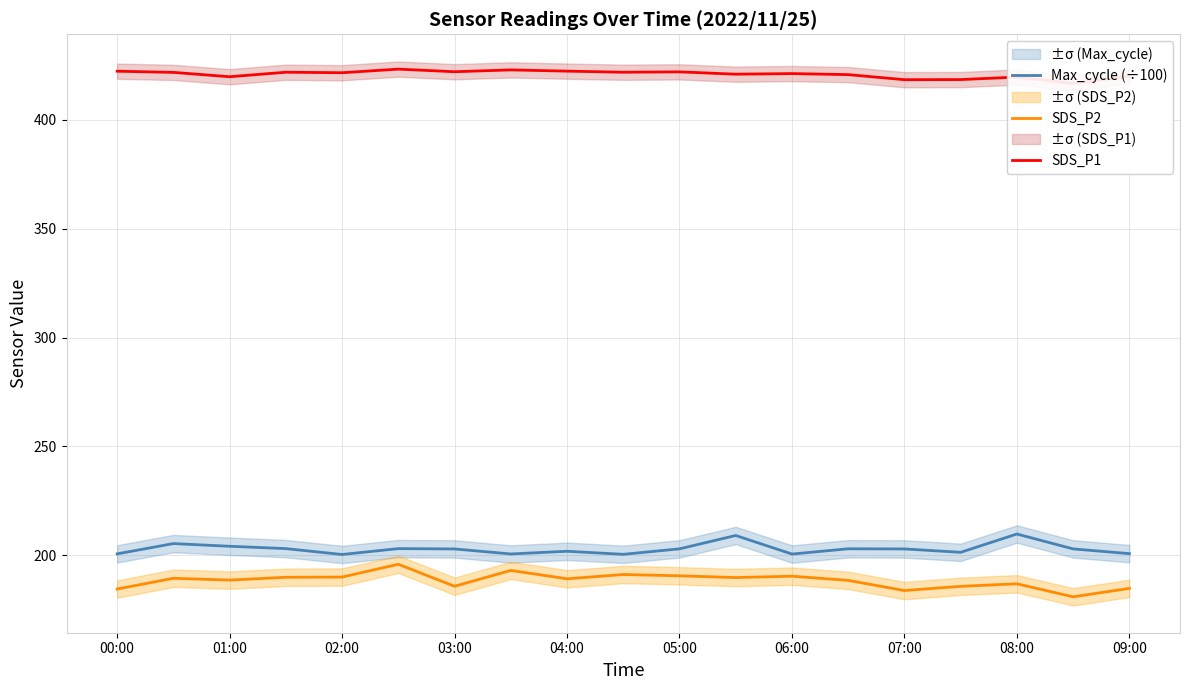

True or false: Max_cycle (÷100) and SDS_P2 cross at least once.

False